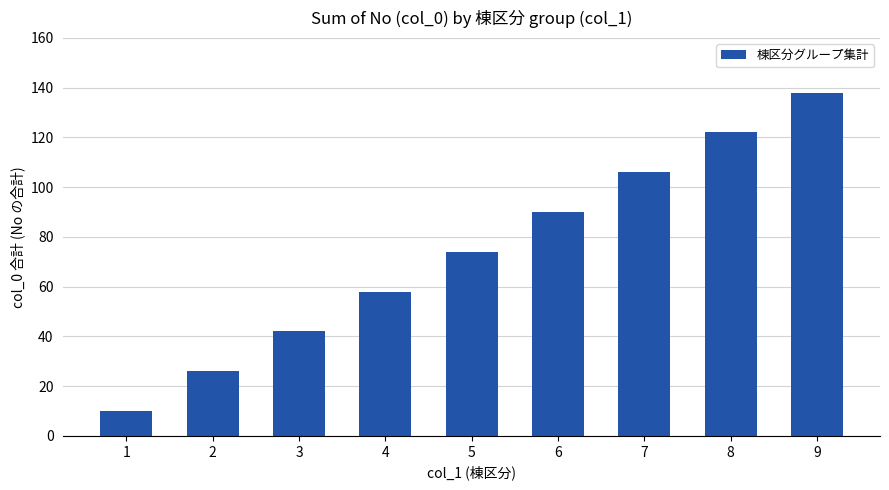

Count the number of categories in the chart.

9